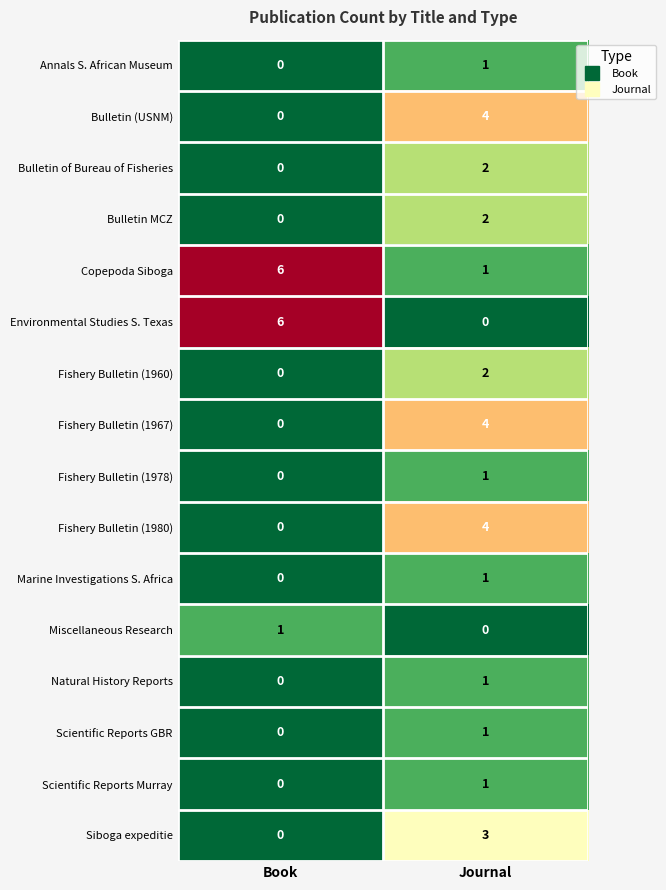

Is it true that Fishery Bulletin (1980) equals 4 at Journal?

True